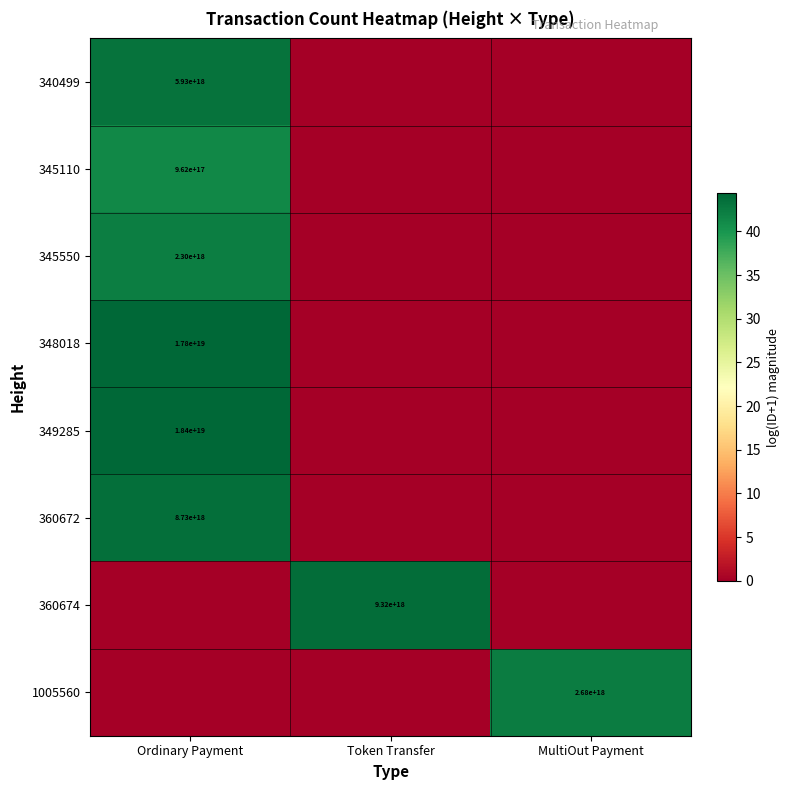

True or false: 340499 has a value of 5930000000000000000 at Ordinary Payment.

True